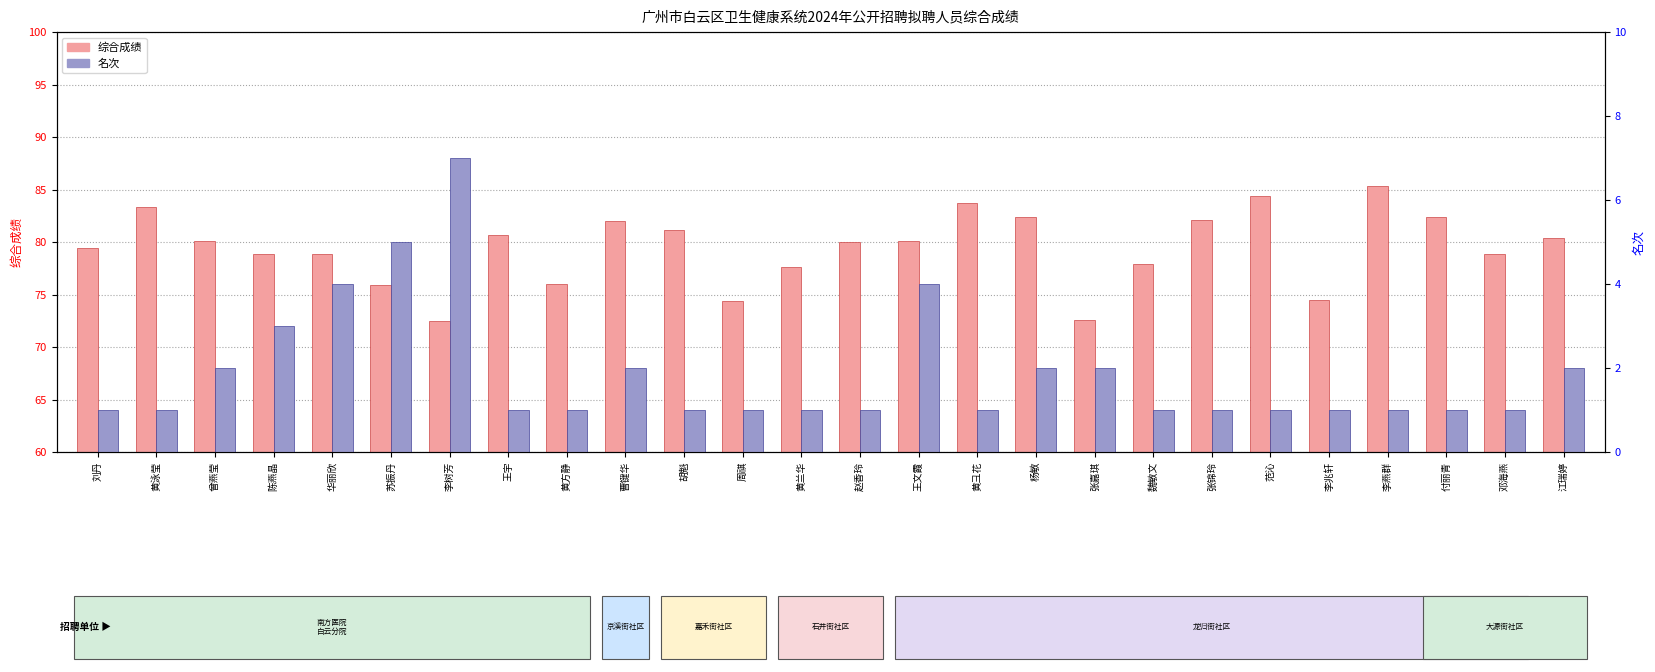

What is the label of the 23rd bar from the right?

陈燕晶